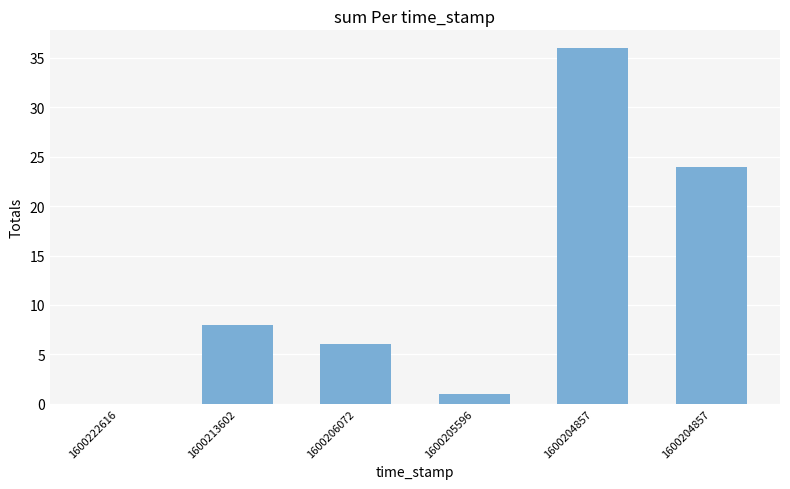

How many distinct data groups are displayed?

1